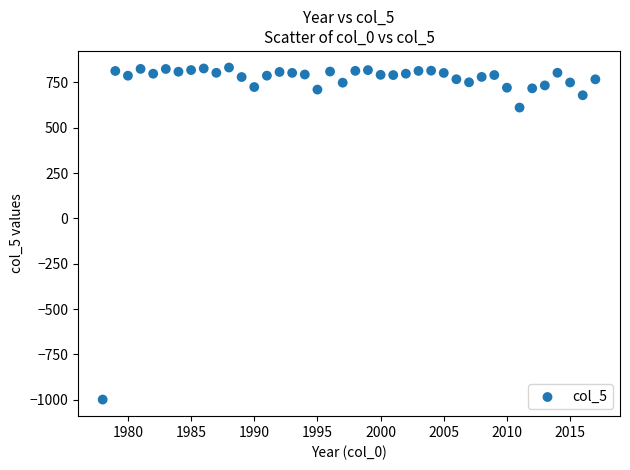

What Y value in the scatter plot is closest to -83?

610.9